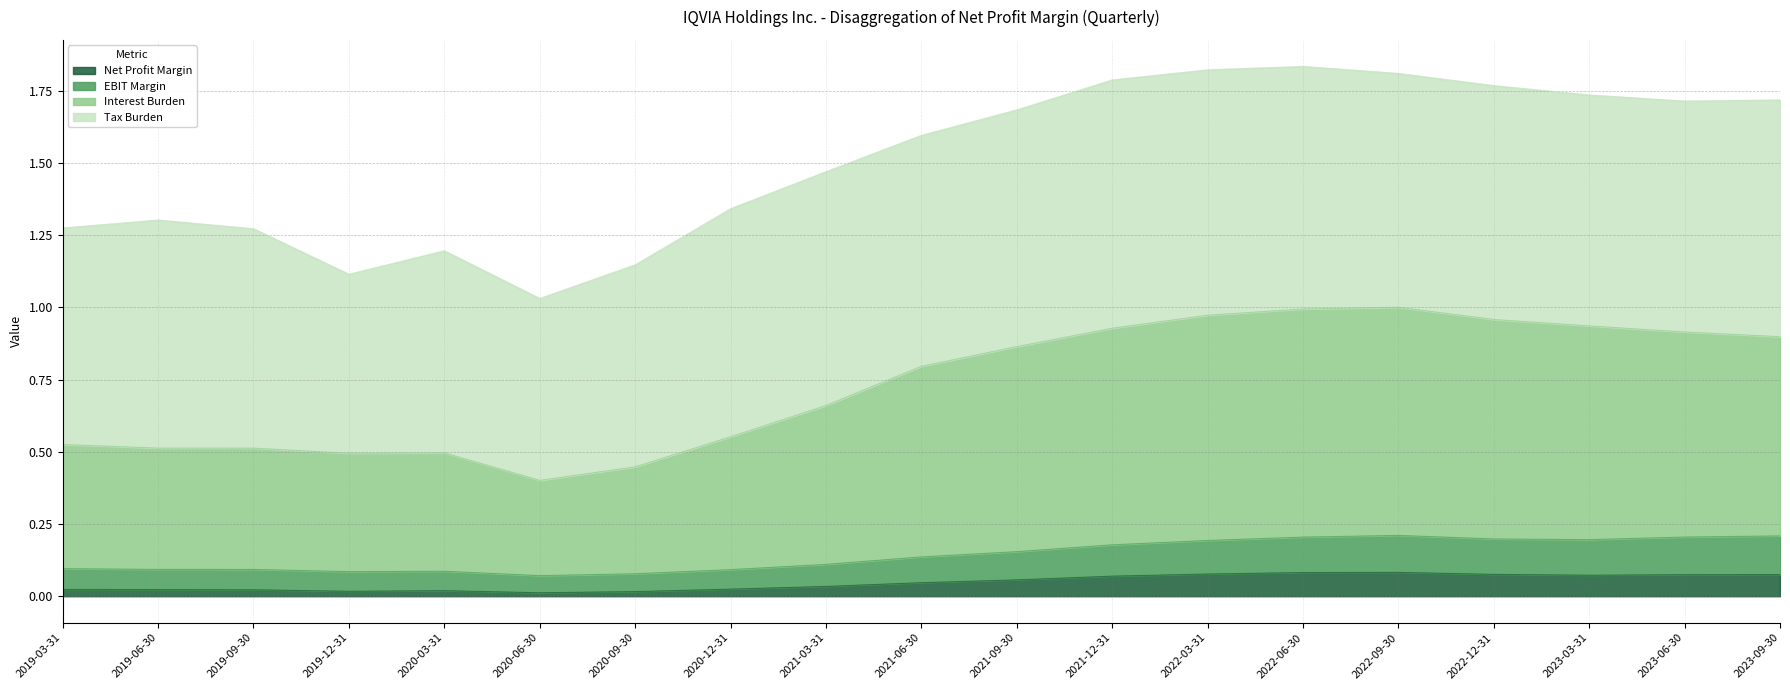

What is the label of the 11th point from the right?

2021-03-31